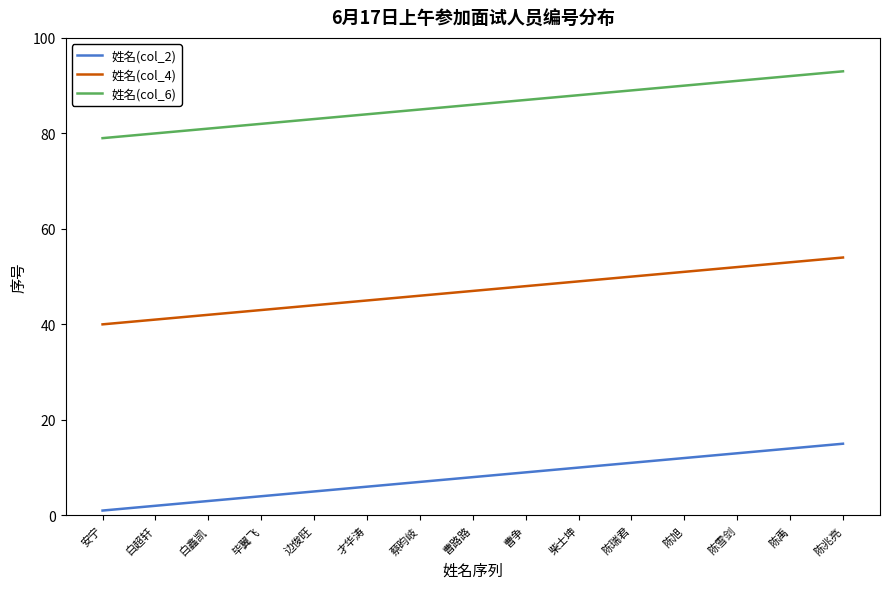

What is the sum of all 姓名(col_4) values?

705